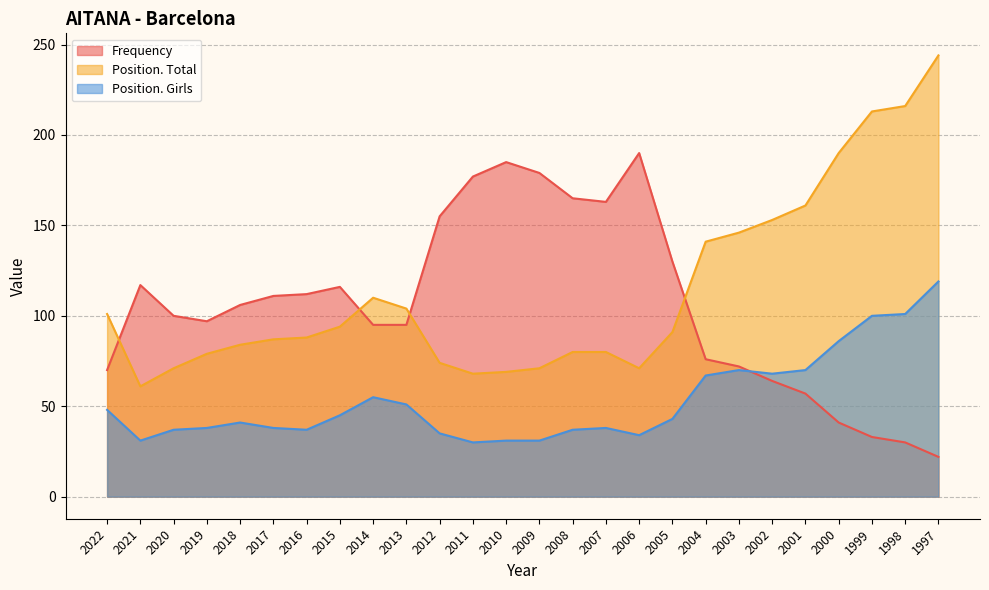

What is the sum of all Position. Total values?

2947